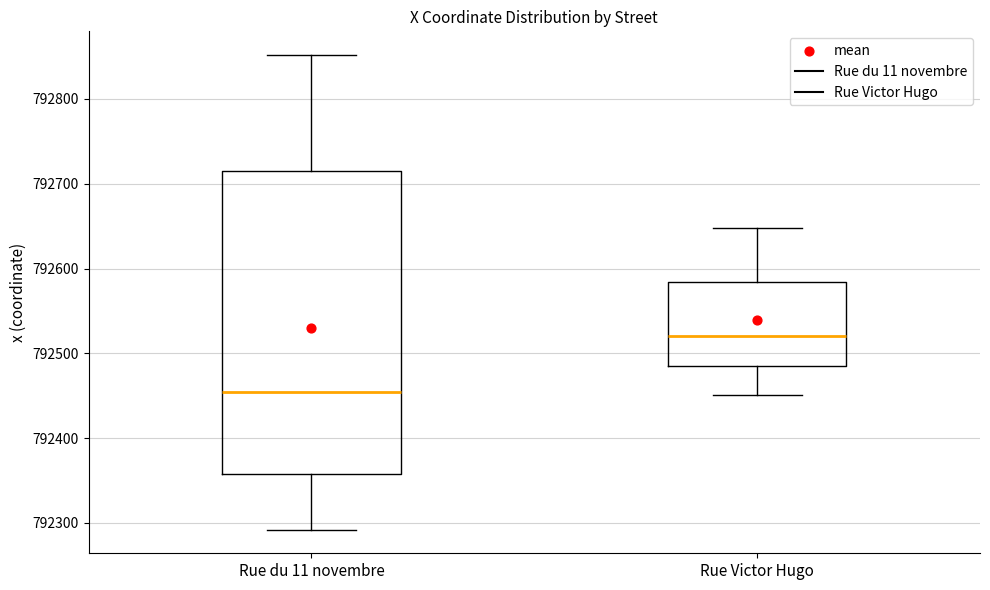

Reading left to right, read every box against the y-axis: the position of its median line, the range the box covers, and the ends of its whiskers. The values are not printed on the chart, so give them approximately, as read against the axis.

Rue du 11 novembre: median 792450, box 792360 to 792710, whiskers 792290 to 792850
Rue Victor Hugo: median 792520, box 792490 to 792580, whiskers 792450 to 792650